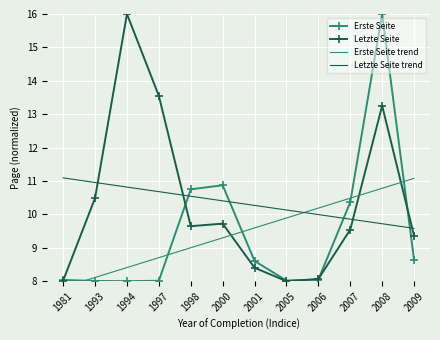

What is the average value of the Letzte Seite series?

10.3